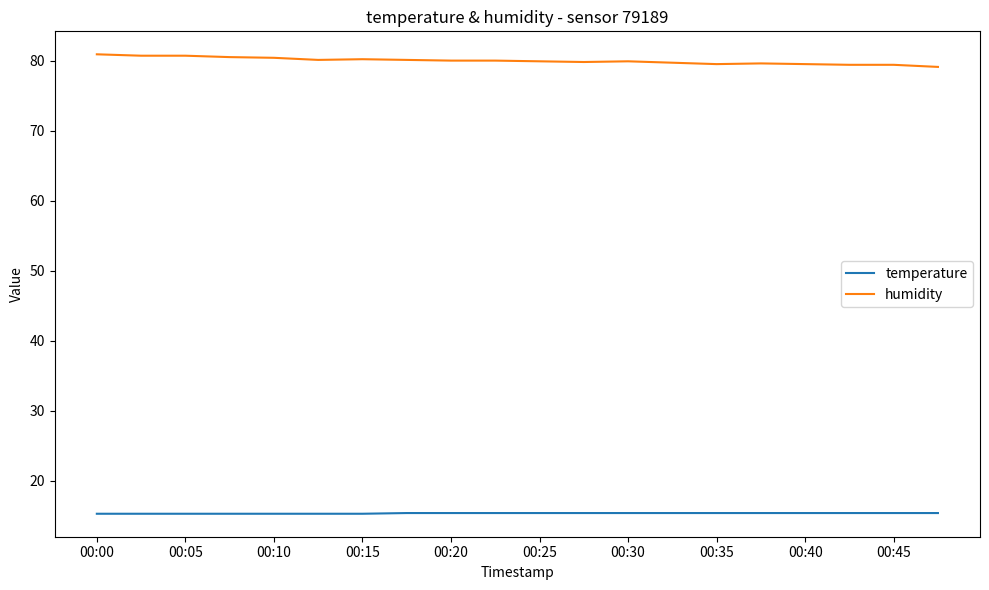

Rank the series by their maximum value, from highest to lowest.

humidity, temperature